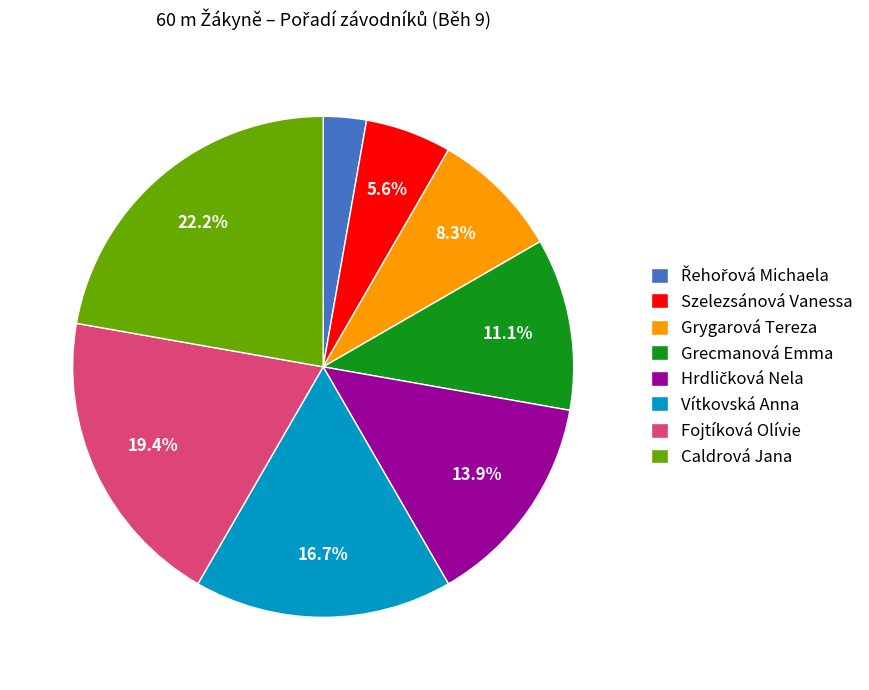

To the nearest percent, what percentage of the pie is Vítkovská Anna?

17%